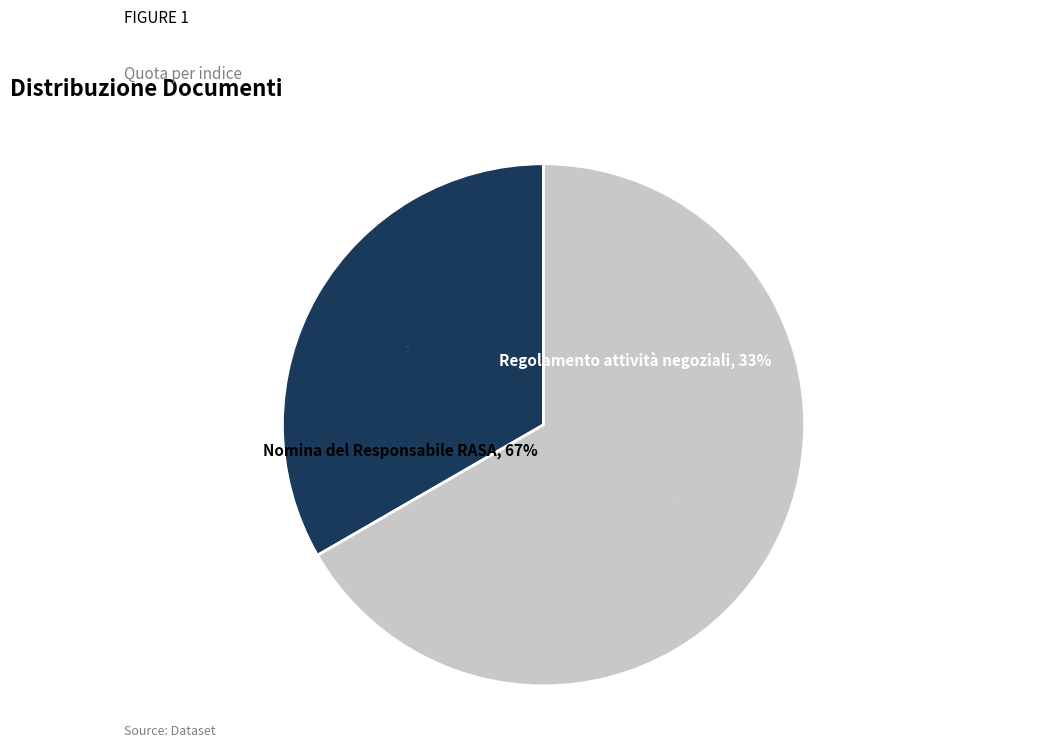

What is the change in value from Regolamento attività negoziali to Nomina del Responsabile RASA?

+1